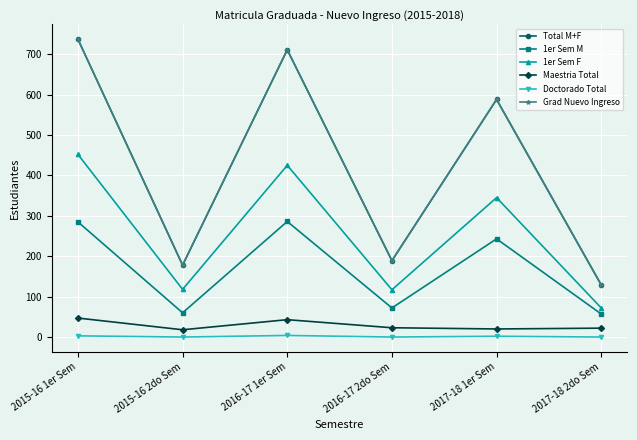

In 1er Sem F, how many points are higher than both neighbors (excluding endpoints)?

2